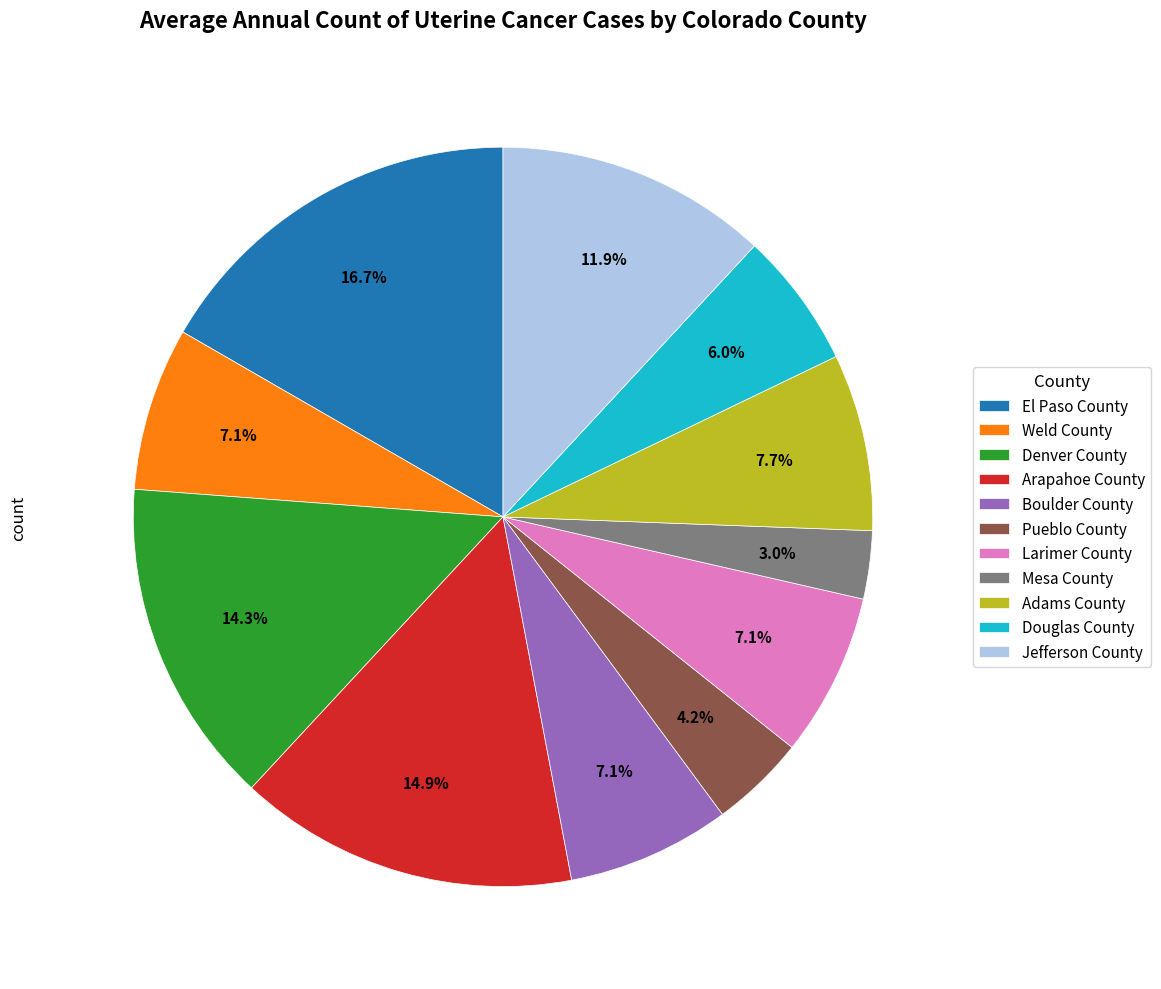

How much of the chart is everything except Arapahoe County?

85.1%